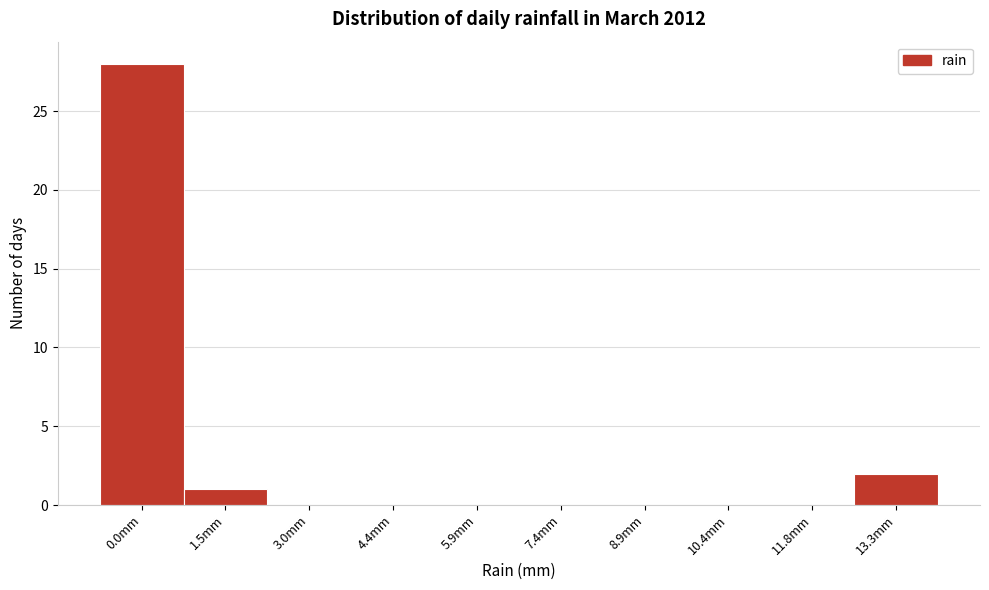

Reading right to left, what are all the values shown in this chart?

13.3mm=2	11.8mm=0	10.4mm=0	8.9mm=0	7.4mm=0	5.9mm=0	4.4mm=0	3.0mm=0	1.5mm=1	0.0mm=28